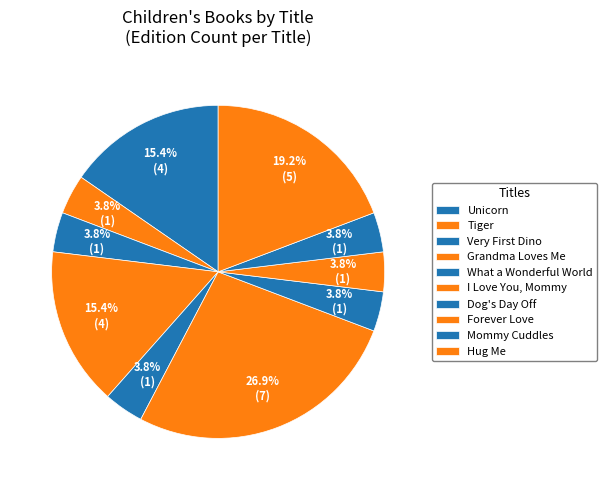

Which category has the biggest portion of the pie?

I Love You, Mommy